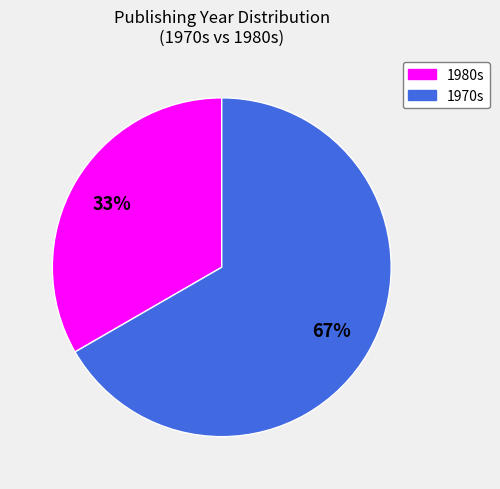

Is there a majority slice in this chart?

Yes